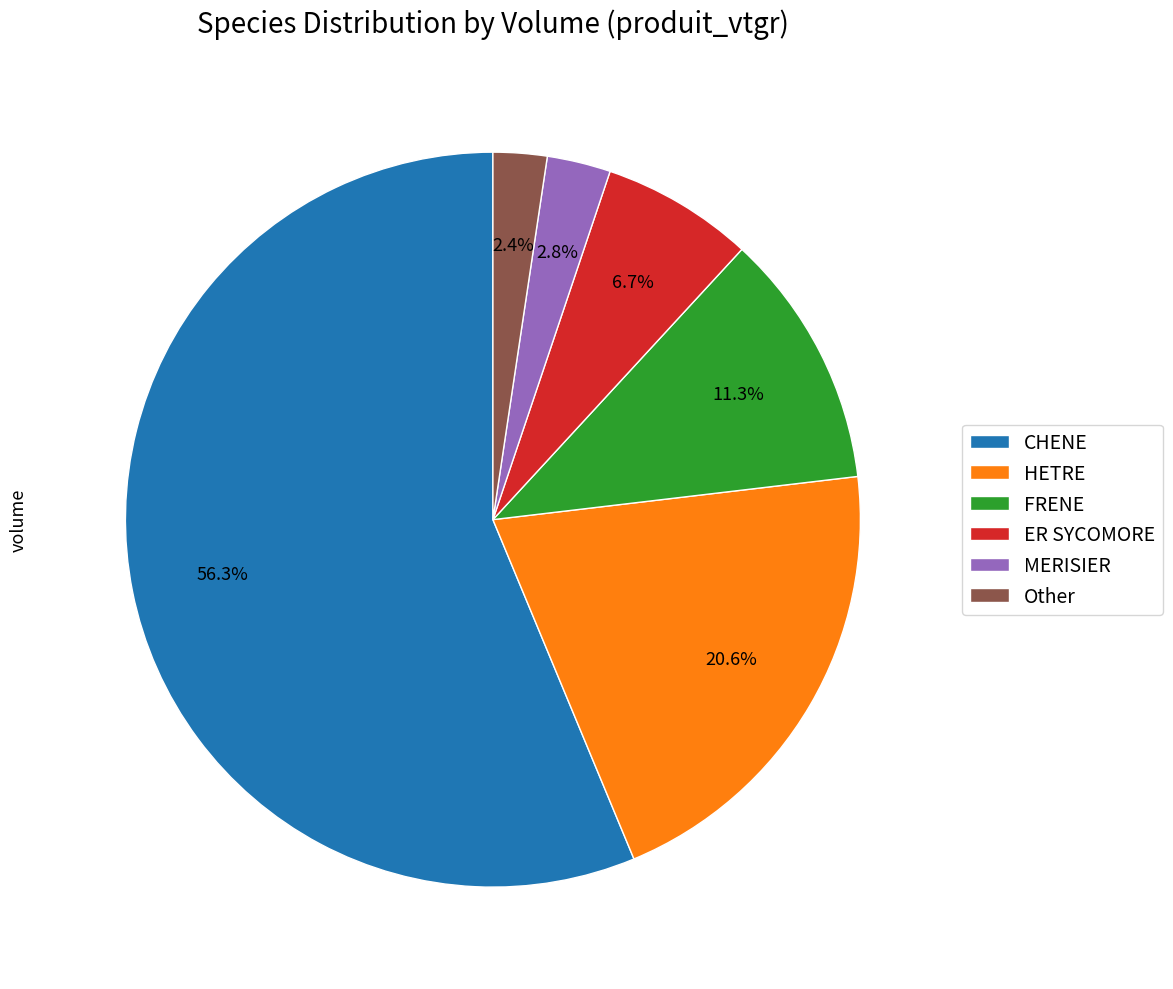

Which slice is the largest?

CHENE